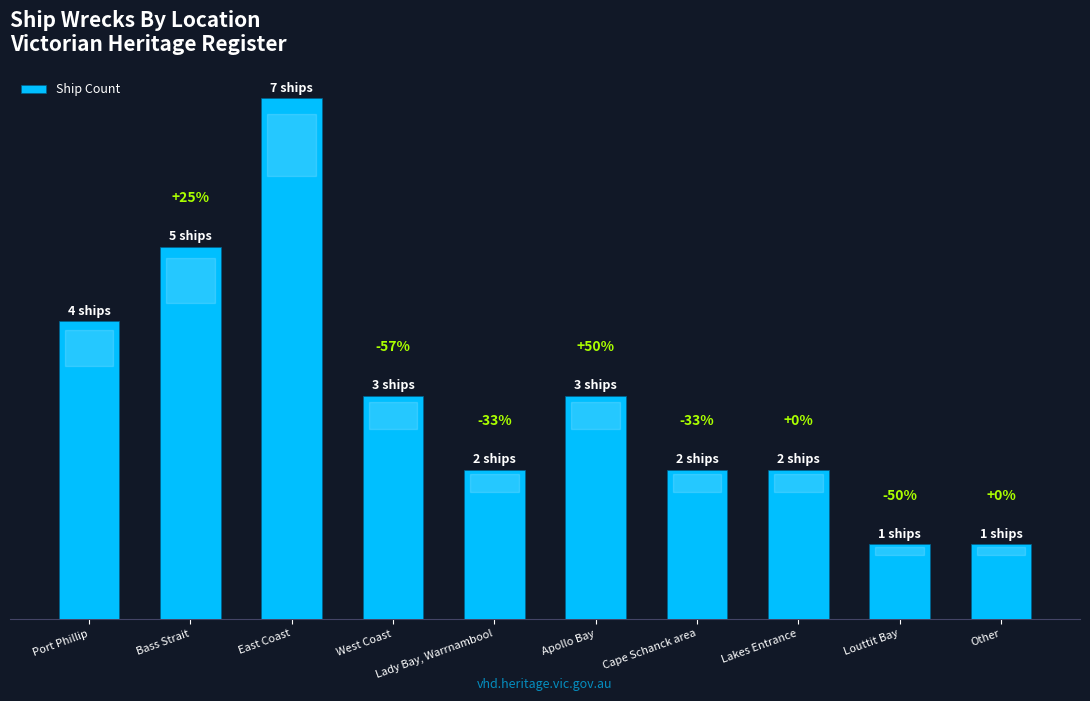

Are the bars horizontal?

No